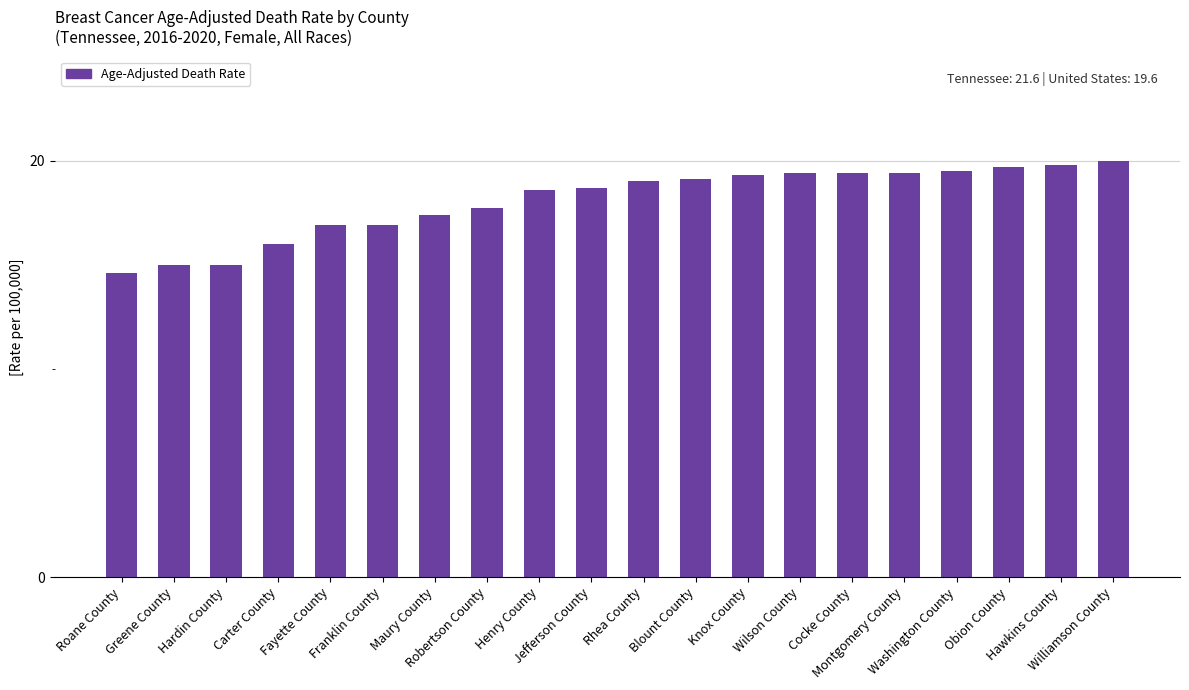

What is the maximum value shown in the chart?

20.0